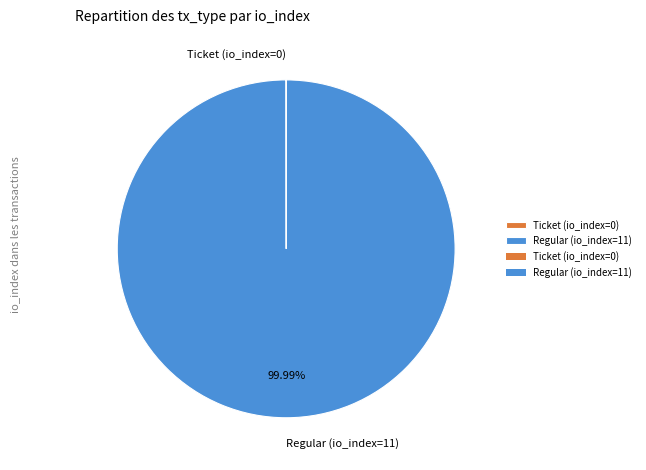

True or false: Regular (io_index=11) accounts for 94% of the total.

False